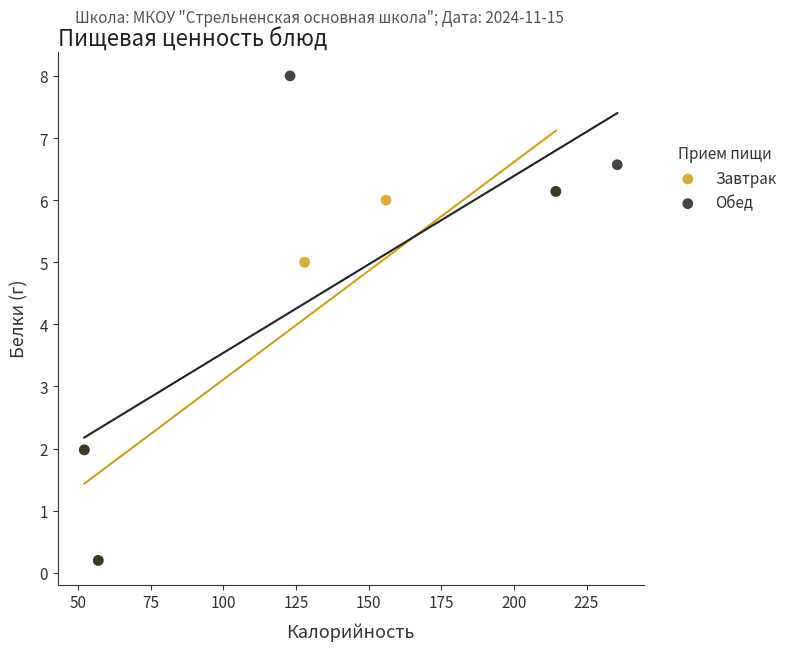

Which series has the widest spread of Y values?

Обед